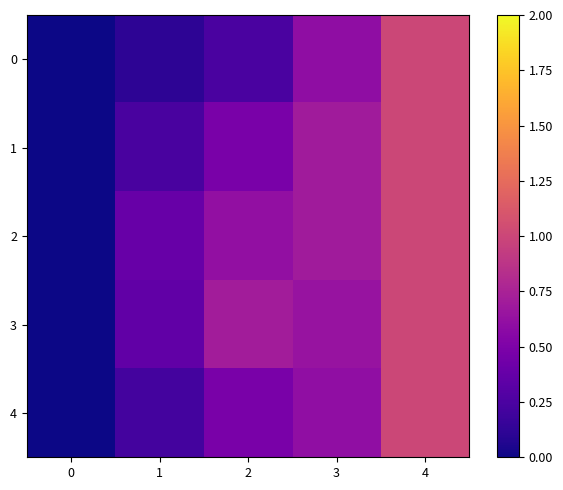

Reading left to right, what are all the values shown in this chart?

0: 0=0.0	1=0.1	2=0.2	3=0.6	4=1.0
1: 0=0.0	1=0.2	2=0.5	3=0.7	4=1.0
2: 0=0.0	1=0.4	2=0.6	3=0.7	4=1.0
3: 0=0.0	1=0.4	2=0.7	3=0.6	4=1.0
4: 0=0.0	1=0.2	2=0.5	3=0.6	4=1.0